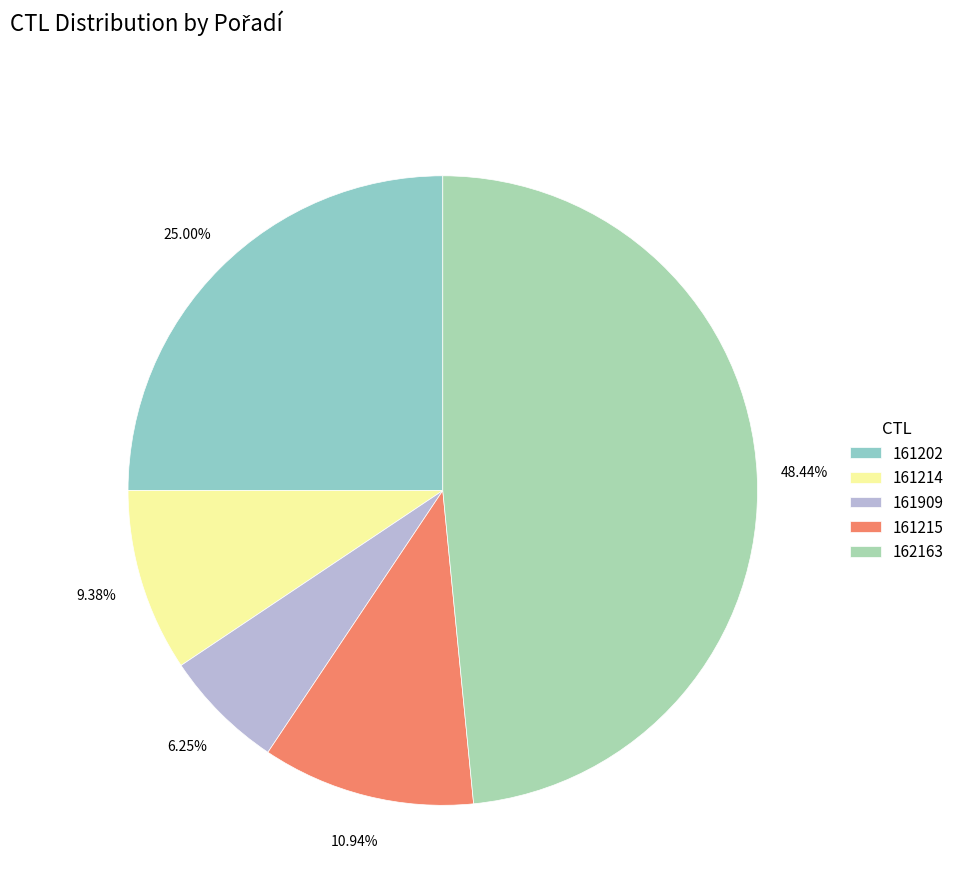

To the nearest percent, what is the difference between the largest and smallest slice percentages?

42%